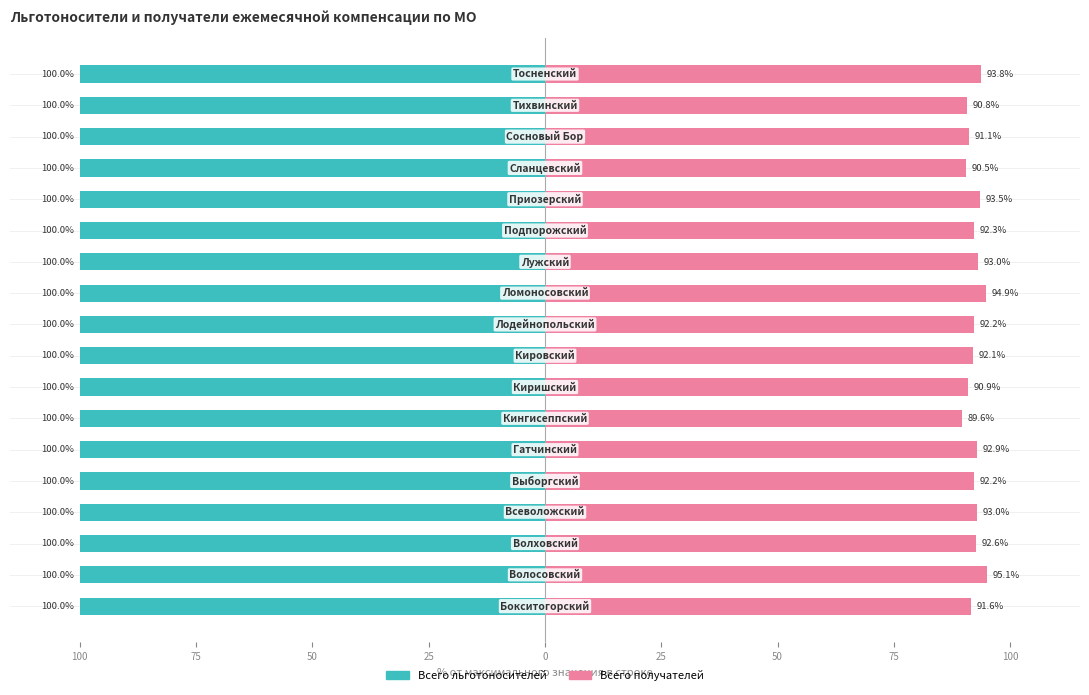

How many bars are there in each group?

2